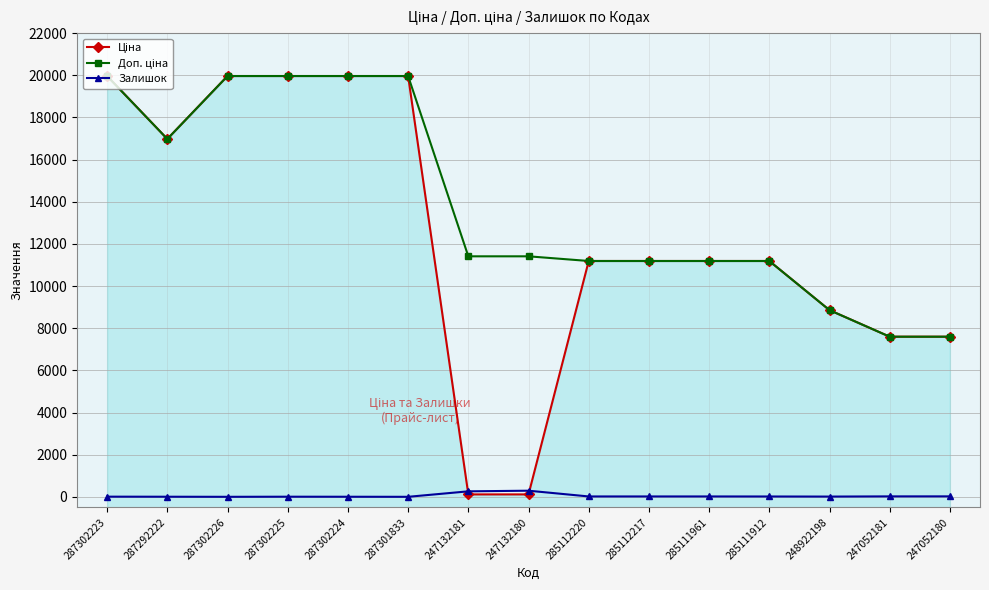

How many data points in Залишок are above 15?

7